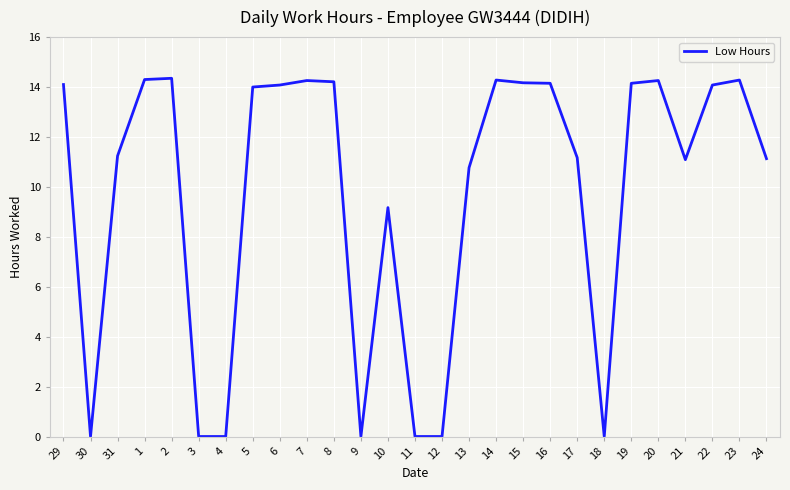

The chart shows a value of 14.2 at 19. True or false?

True